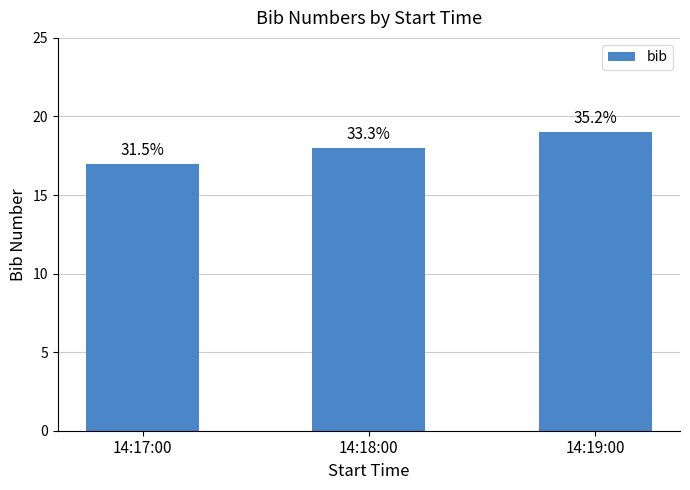

Reading left to right, transcribe all the data shown in this chart.

14:17:00=17	14:18:00=18	14:19:00=19